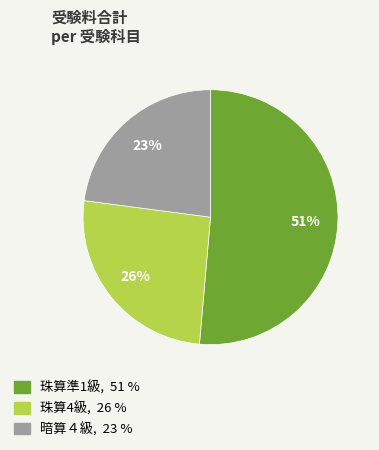

How many slices are in this pie chart?

3